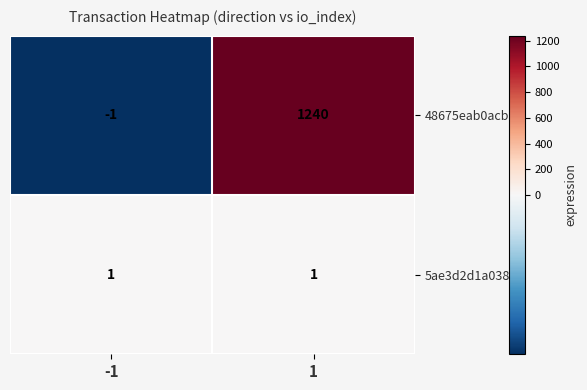

Which series has the largest total across all categories?

48675eab0acb…